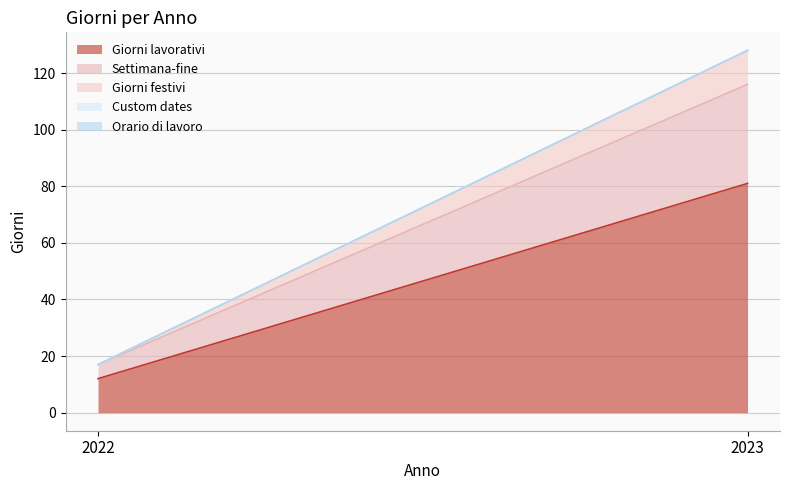

What is the approximate value of Giorni festivi at 2023, to the nearest 10?

10